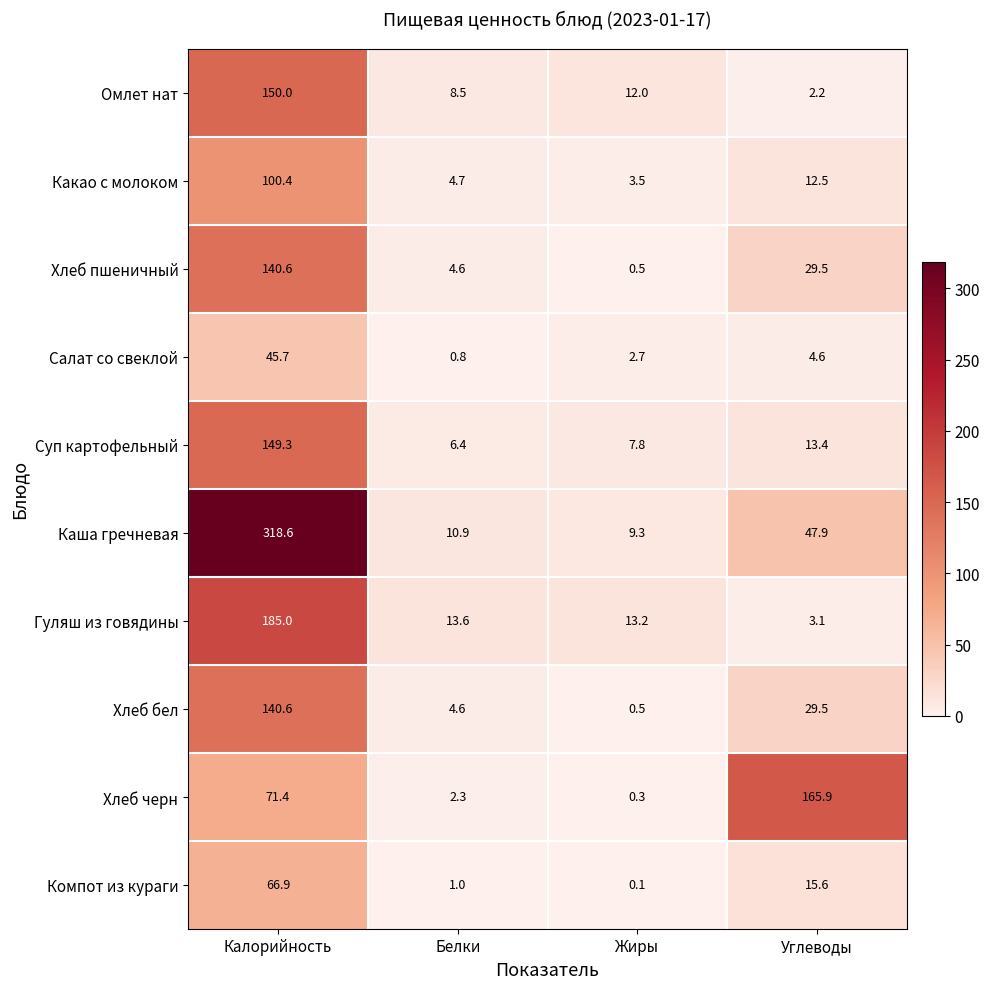

List the labels in order of Каша гречневая value, largest first.

Калорийность, Углеводы, Белки, Жиры